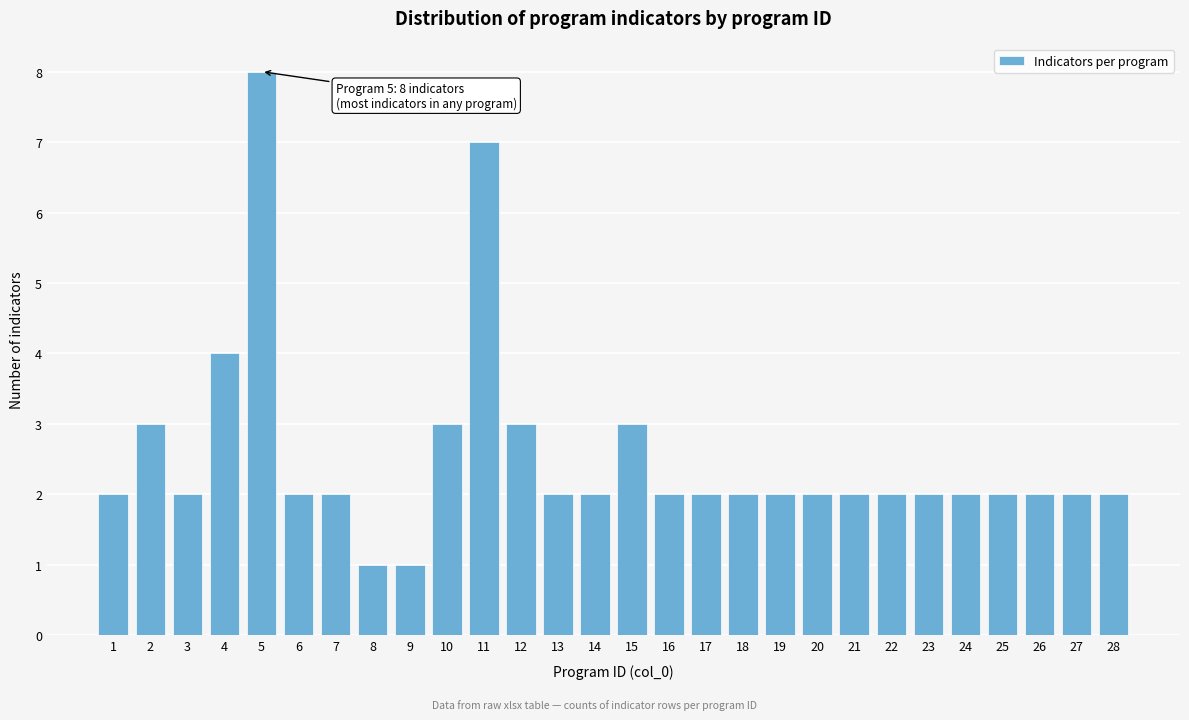

Reading left to right, list all the values displayed in this chart.

1=2	2=3	3=2	4=4	5=8	6=2	7=2	8=1	9=1	10=3	11=7	12=3	13=2	14=2	15=3	16=2	17=2	18=2	19=2	20=2	21=2	22=2	23=2	24=2	25=2	26=2	27=2	28=2